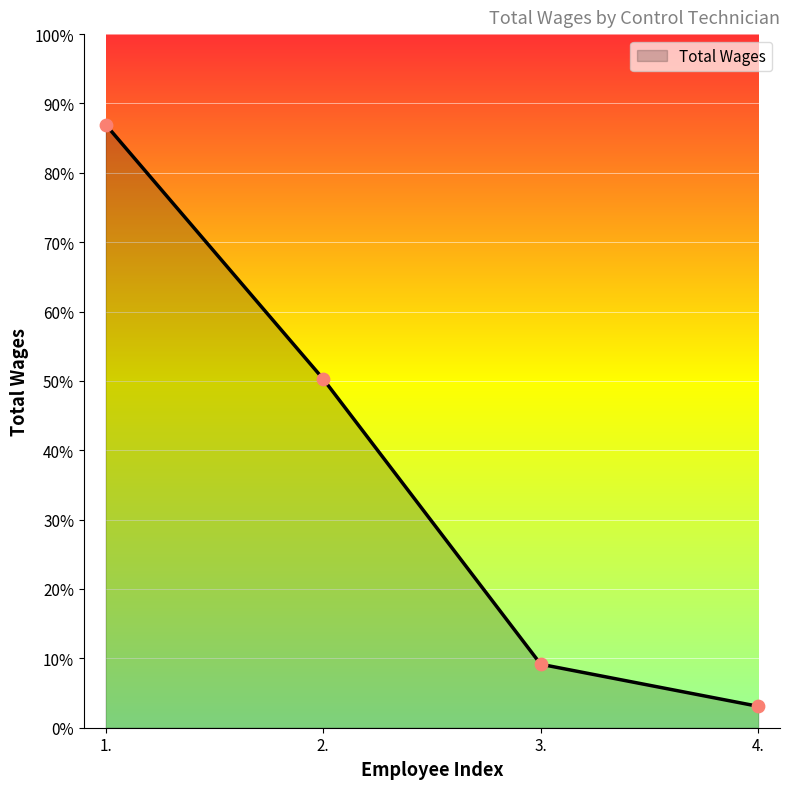

Between 4. and 3., which is larger?

3.